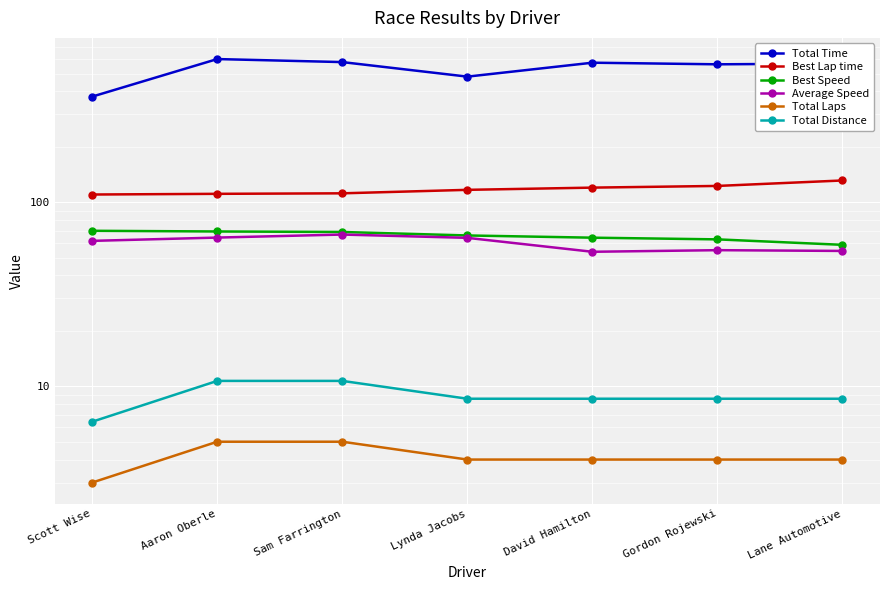

The value of Average Speed at Scott Wise is 61.7. True or false?

True